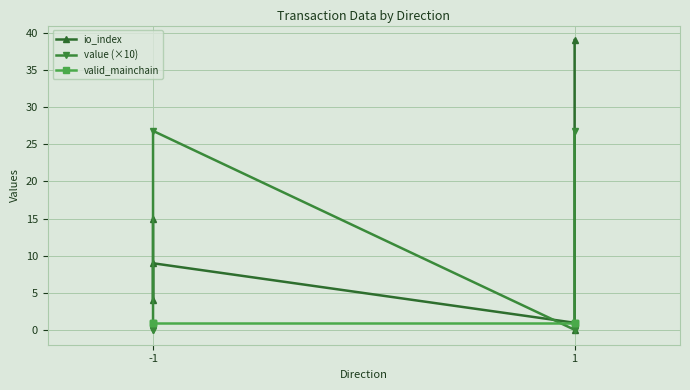

Rank the series by their average value, from lowest to highest.

valid_mainchain, value (×10), io_index